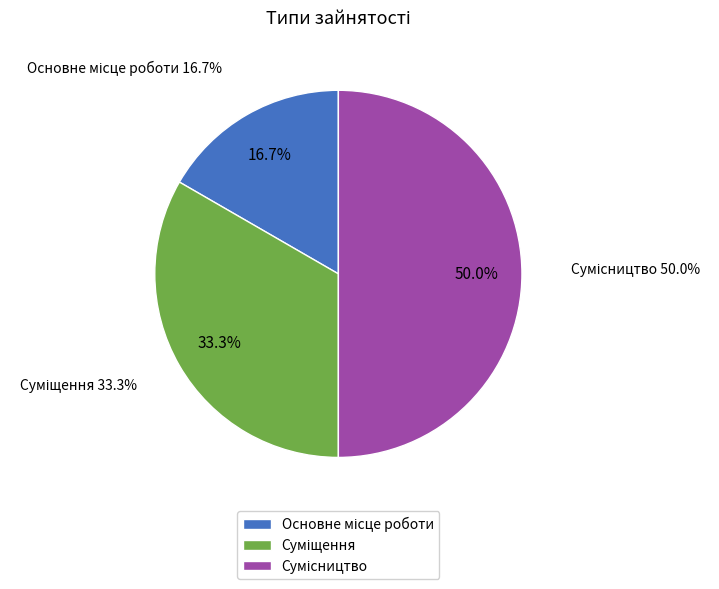

Approximately how many times larger is the value at Суміщення compared to Сумісництво?

0.7